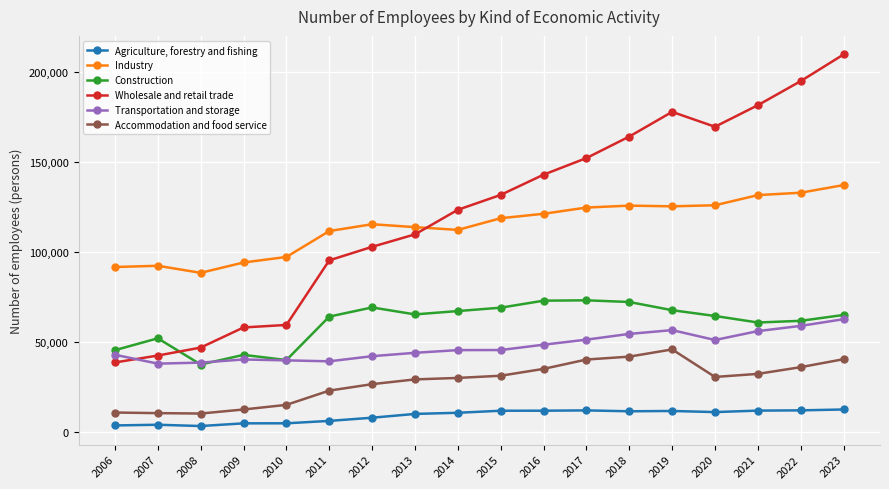

Which series ends up on top after the final intersection of Transportation and storage and Wholesale and retail trade?

Wholesale and retail trade